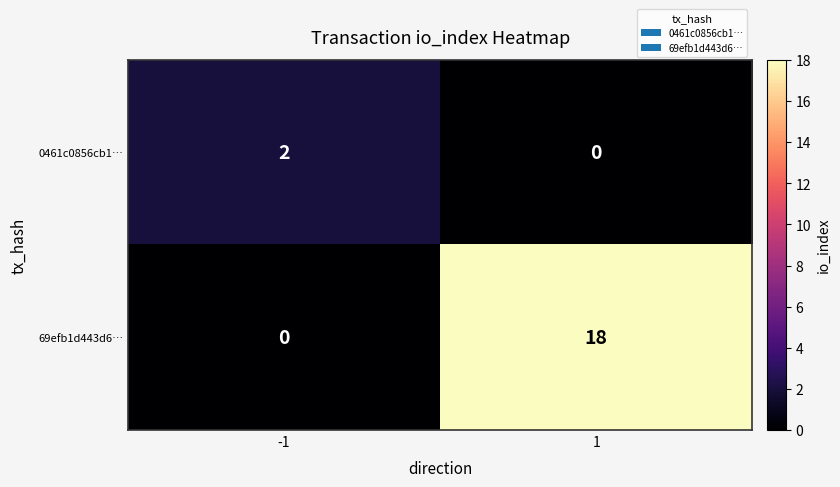

Count the number of data series in this chart.

2